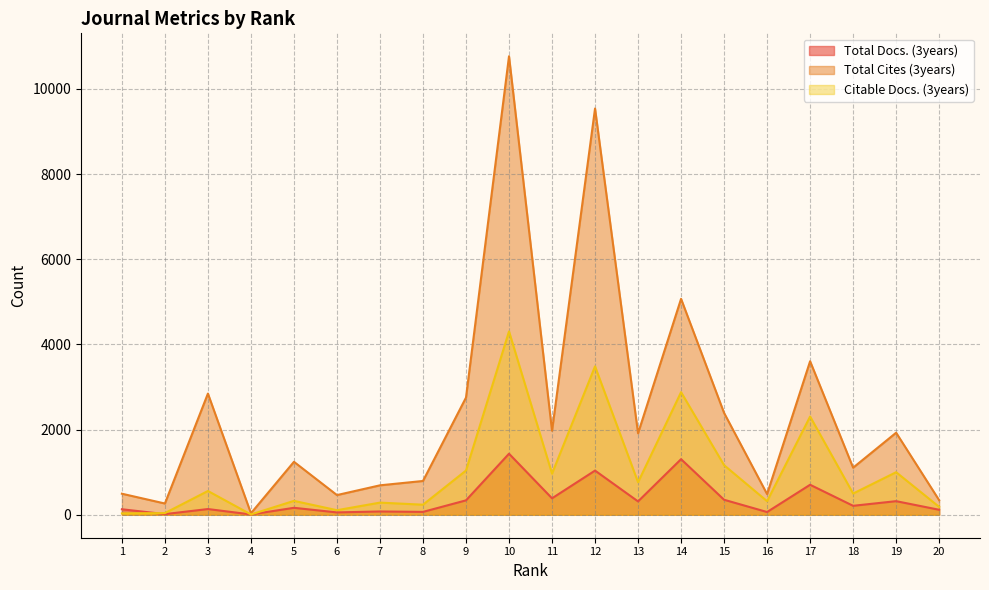

True or false: Citable Docs. (3years) and Total Cites (3years) cross at least once.

False